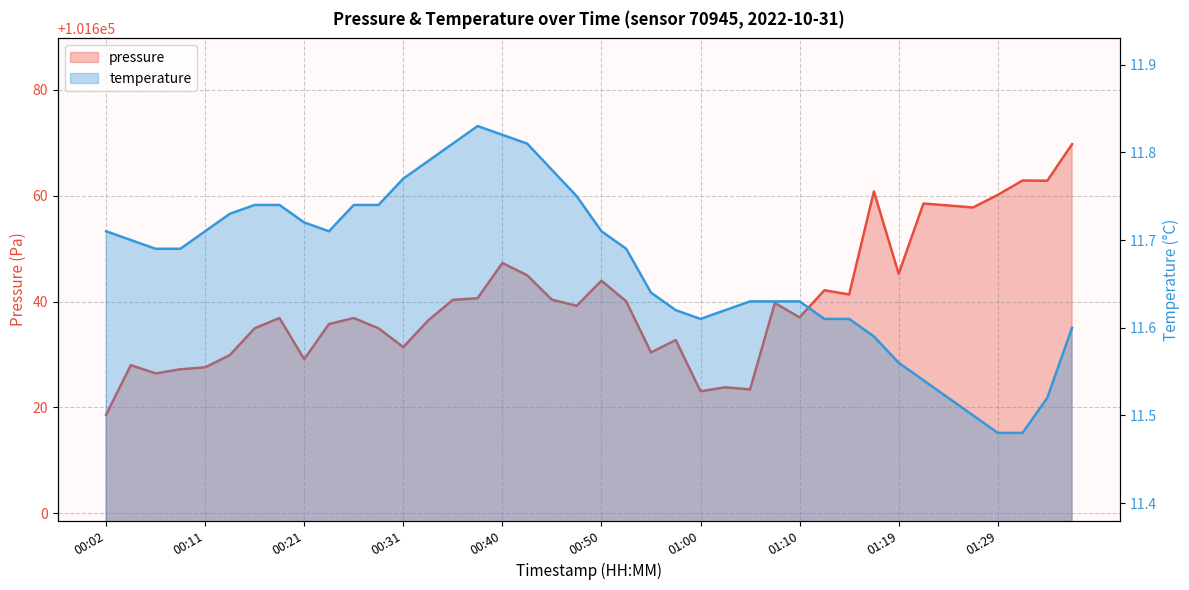

What is the average value of the pressure series?

101640.0